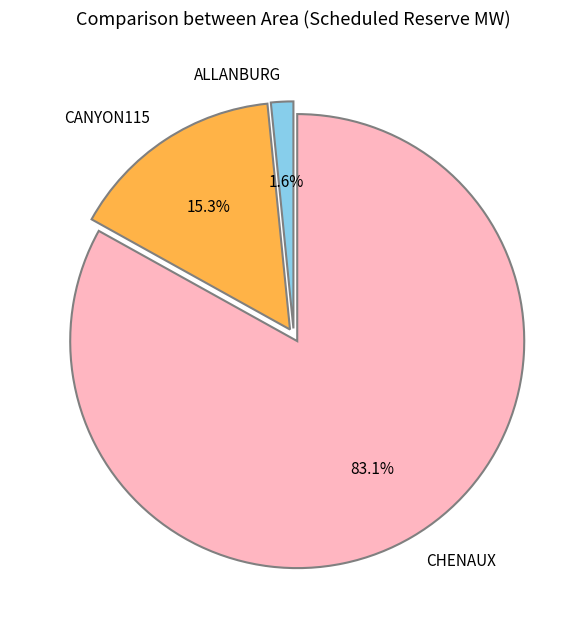

Does CHENAUX represent more than half of the total?

Yes